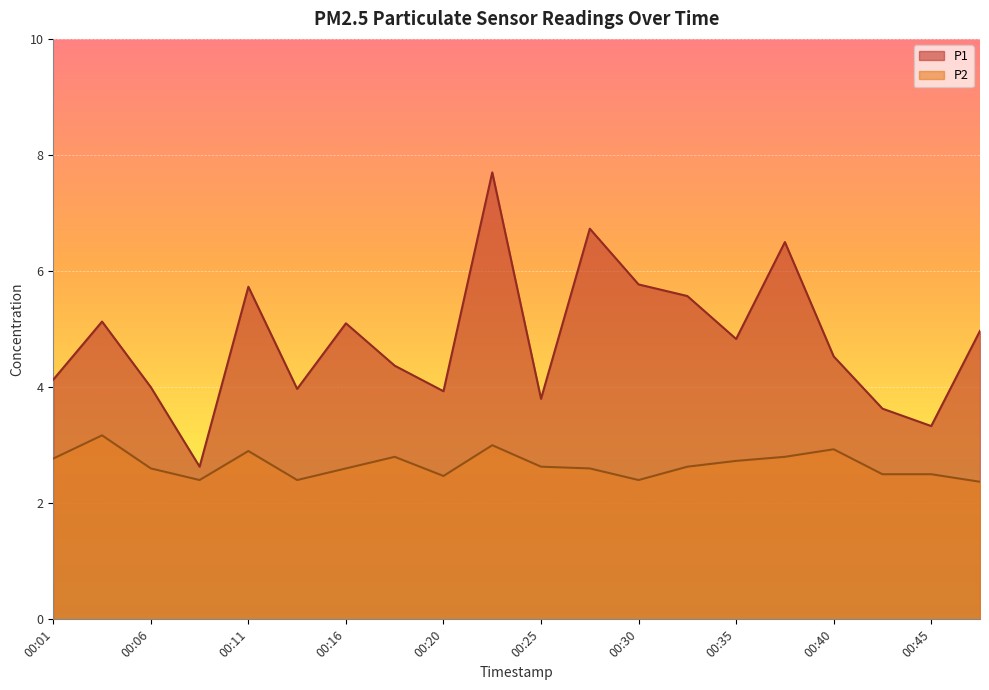

Which series has the largest range (max minus min)?

P1